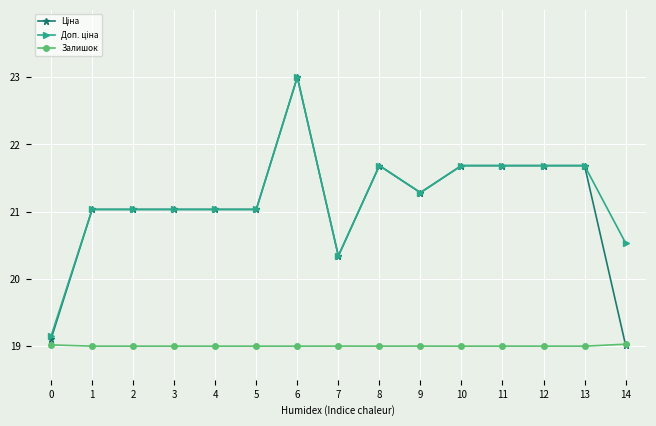

Does the chart have visible grid lines?

Yes